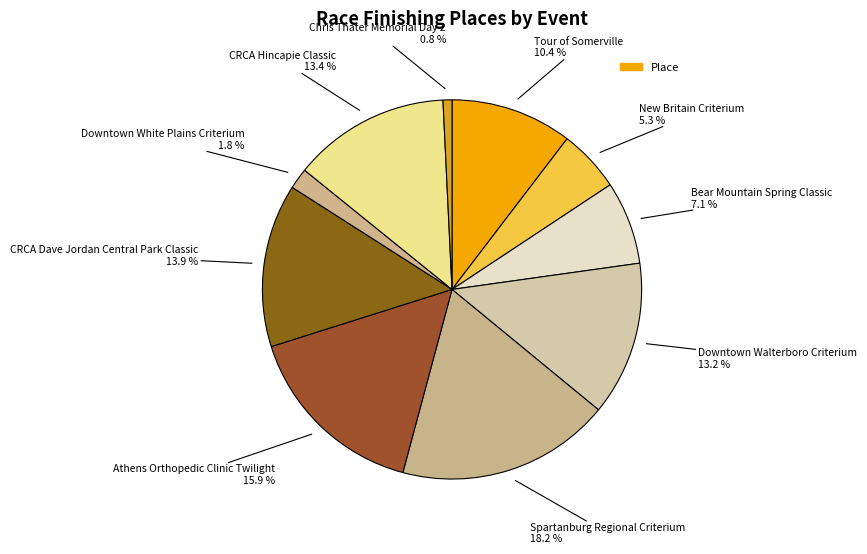

How many slices are in this pie chart?

10